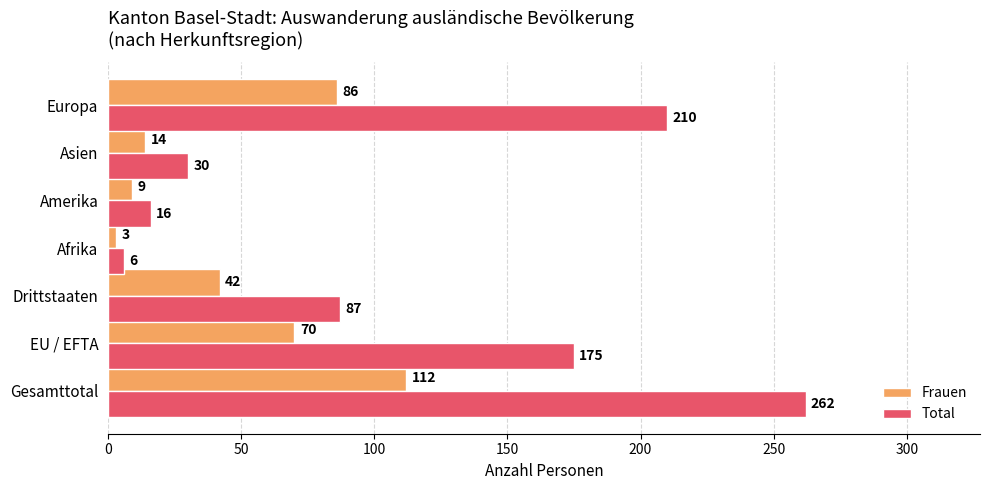

What is the lowest value of the Total series?

6